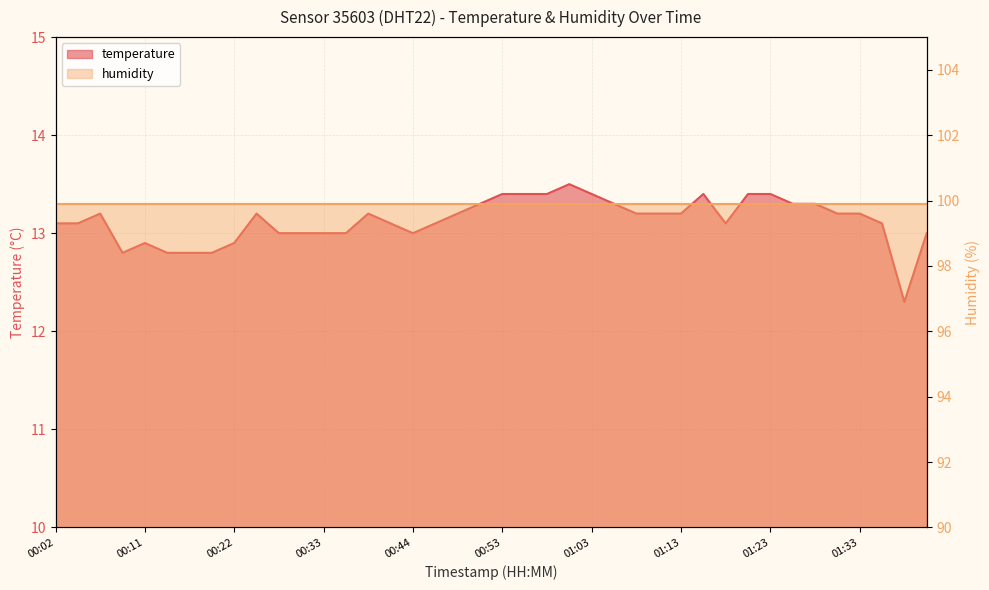

Between 00:11 and 01:28, which is larger?

01:28